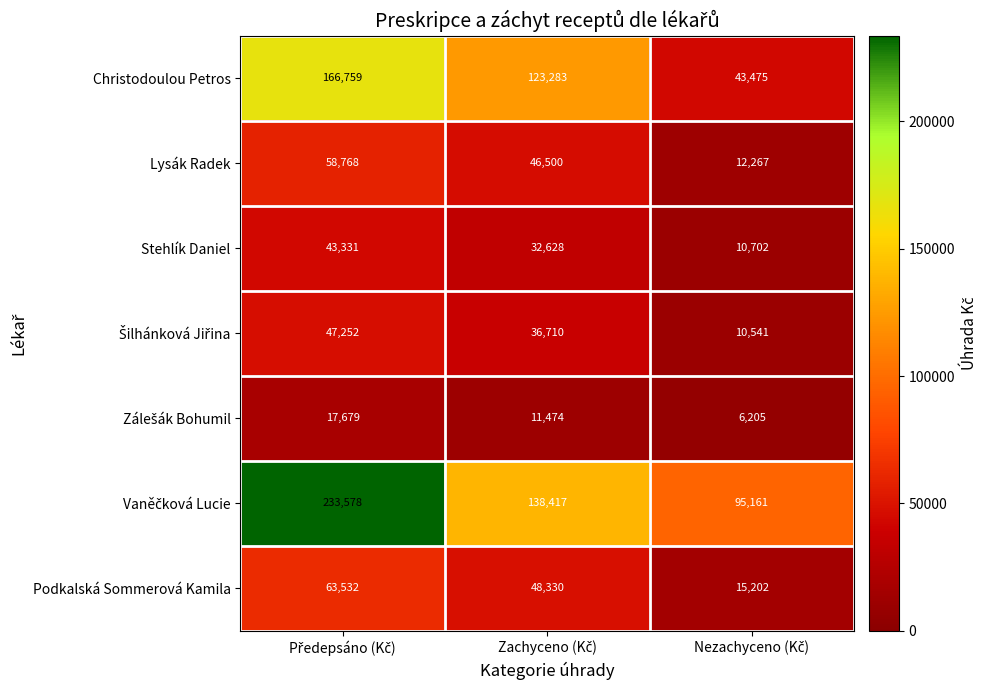

What is the sum of all Christodoulou Petros values?

333517